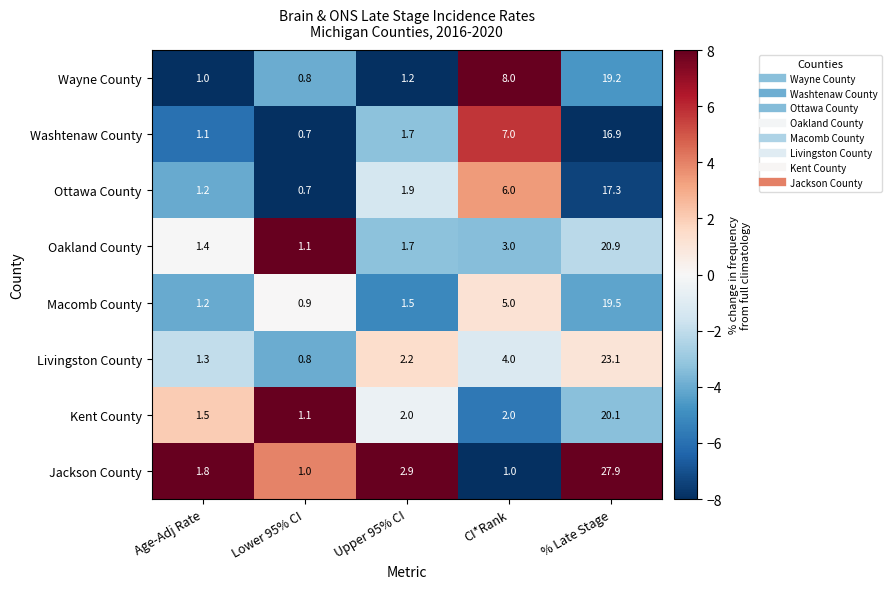

Which label corresponds to the smallest value in the chart?

Lower 95% CI